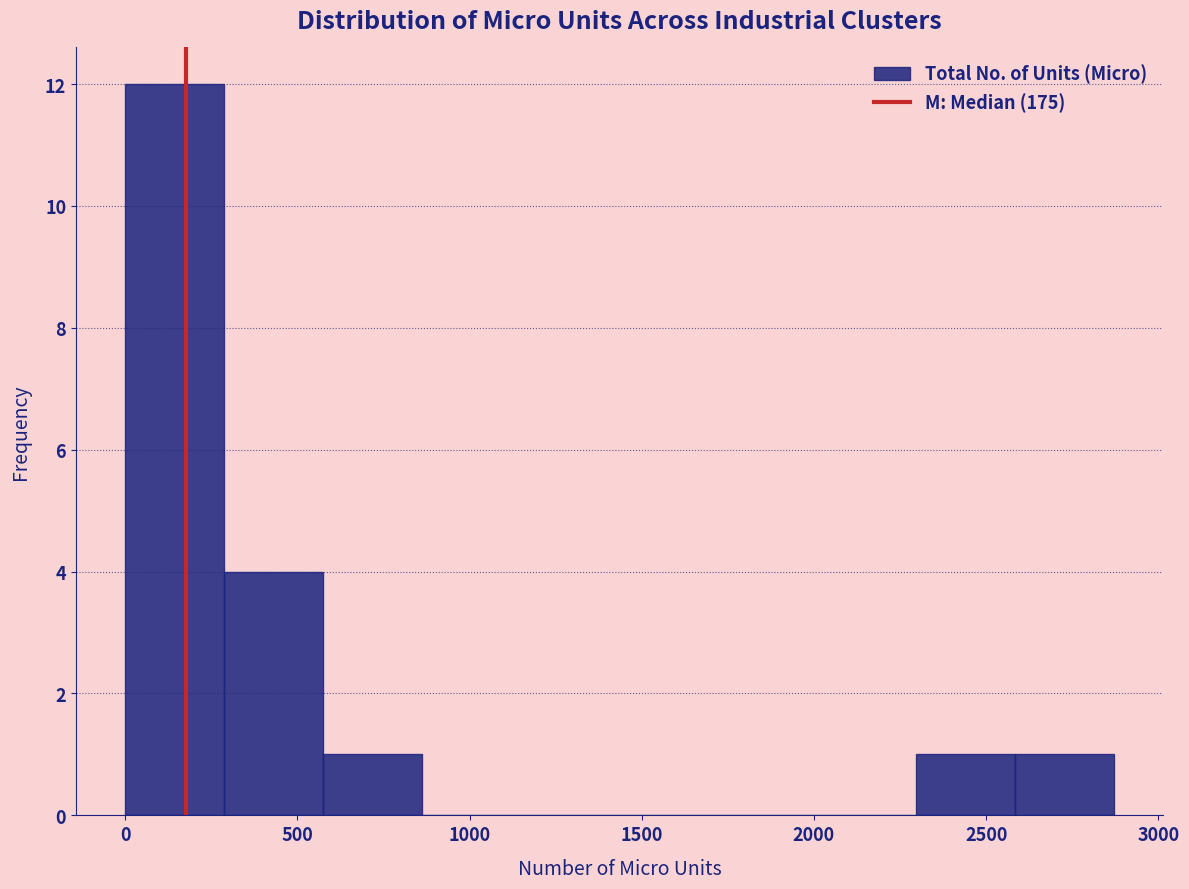

Which range on the x-axis has the tallest bar?

0 to 300